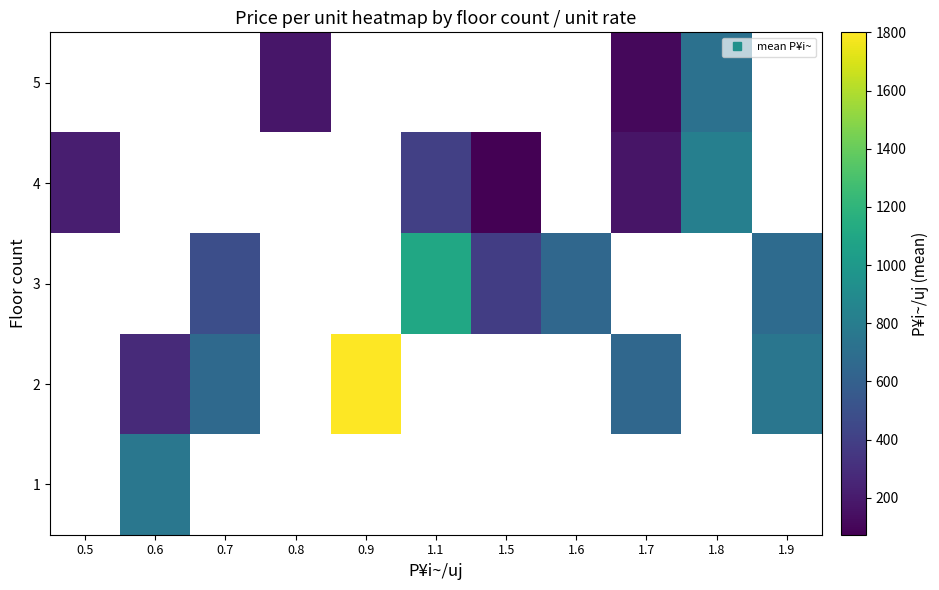

Between 0.8 and 1.6, which is larger?

1.6